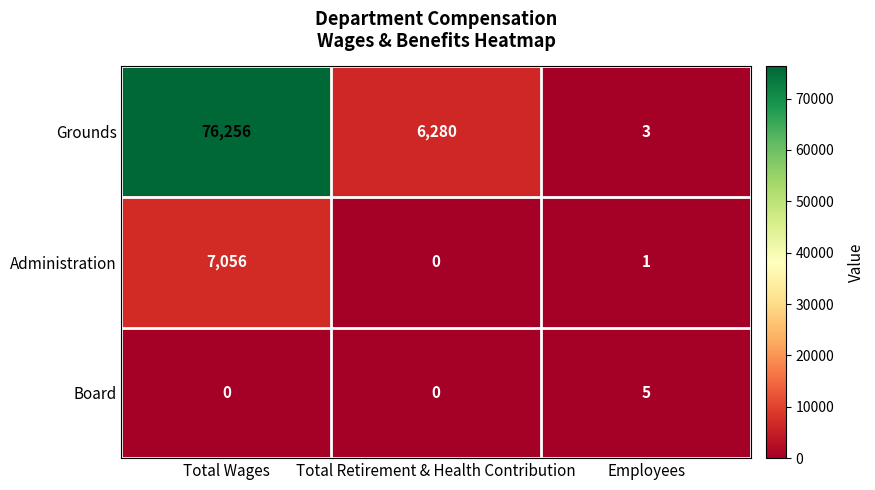

Reading left to right, transcribe all the data shown in this chart.

Grounds: 76256	6280	3
Administration: 7056	0	1
Board: 0	0	5